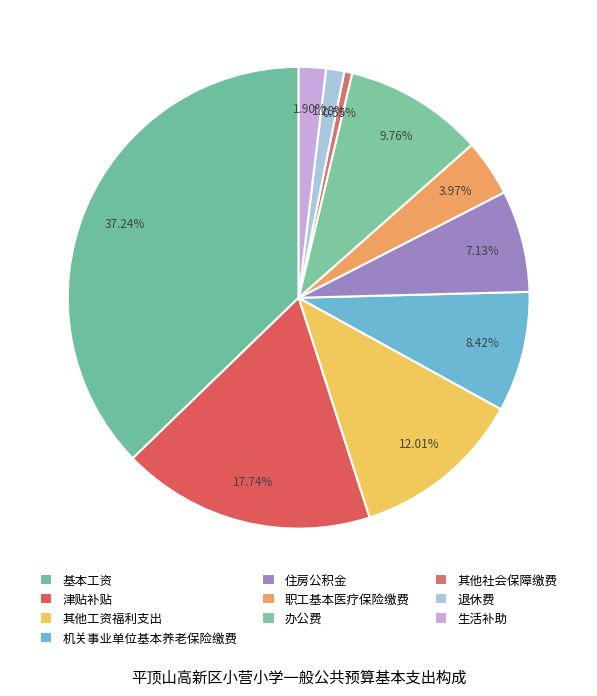

How many segments does this pie chart have?

10